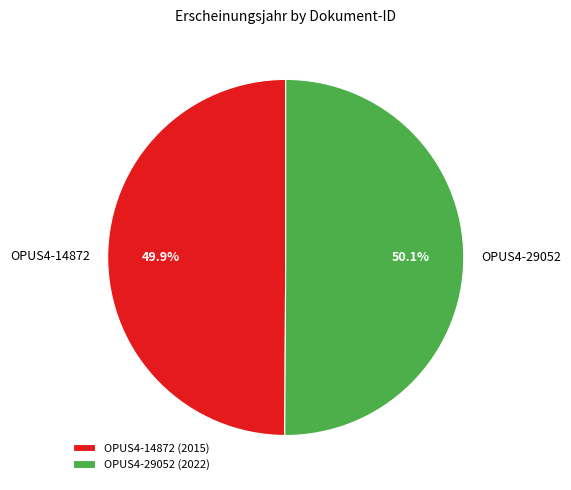

To the nearest percent, what percentage of the pie is OPUS4-29052?

50%